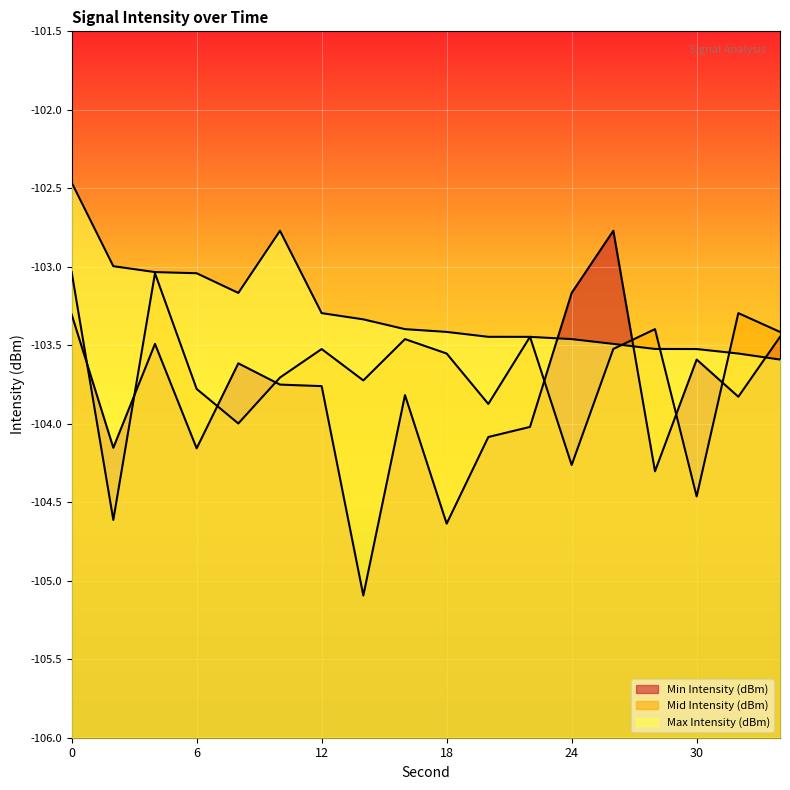

Which series changed the most between 0 and 26?

Max Intensity (dBm)